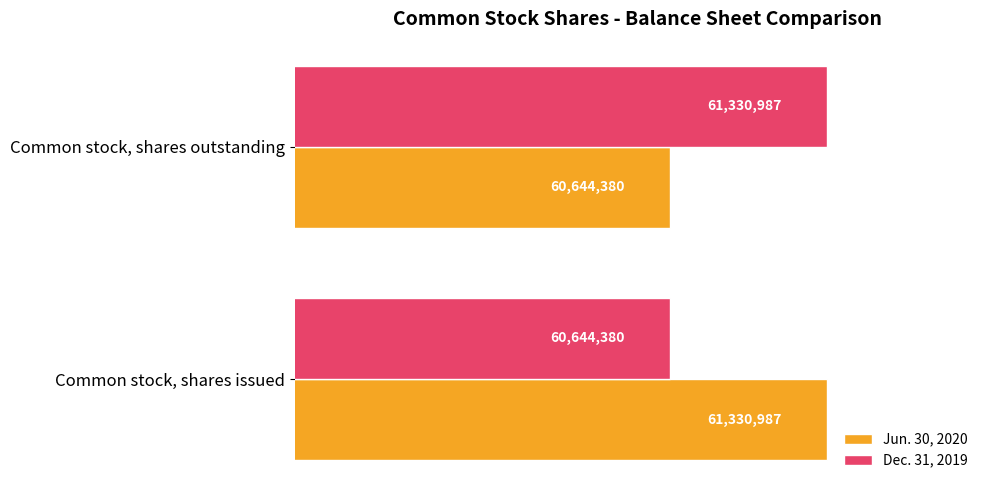

What is the difference between the maximum and minimum values in the Jun. 30, 2020 series?

686607